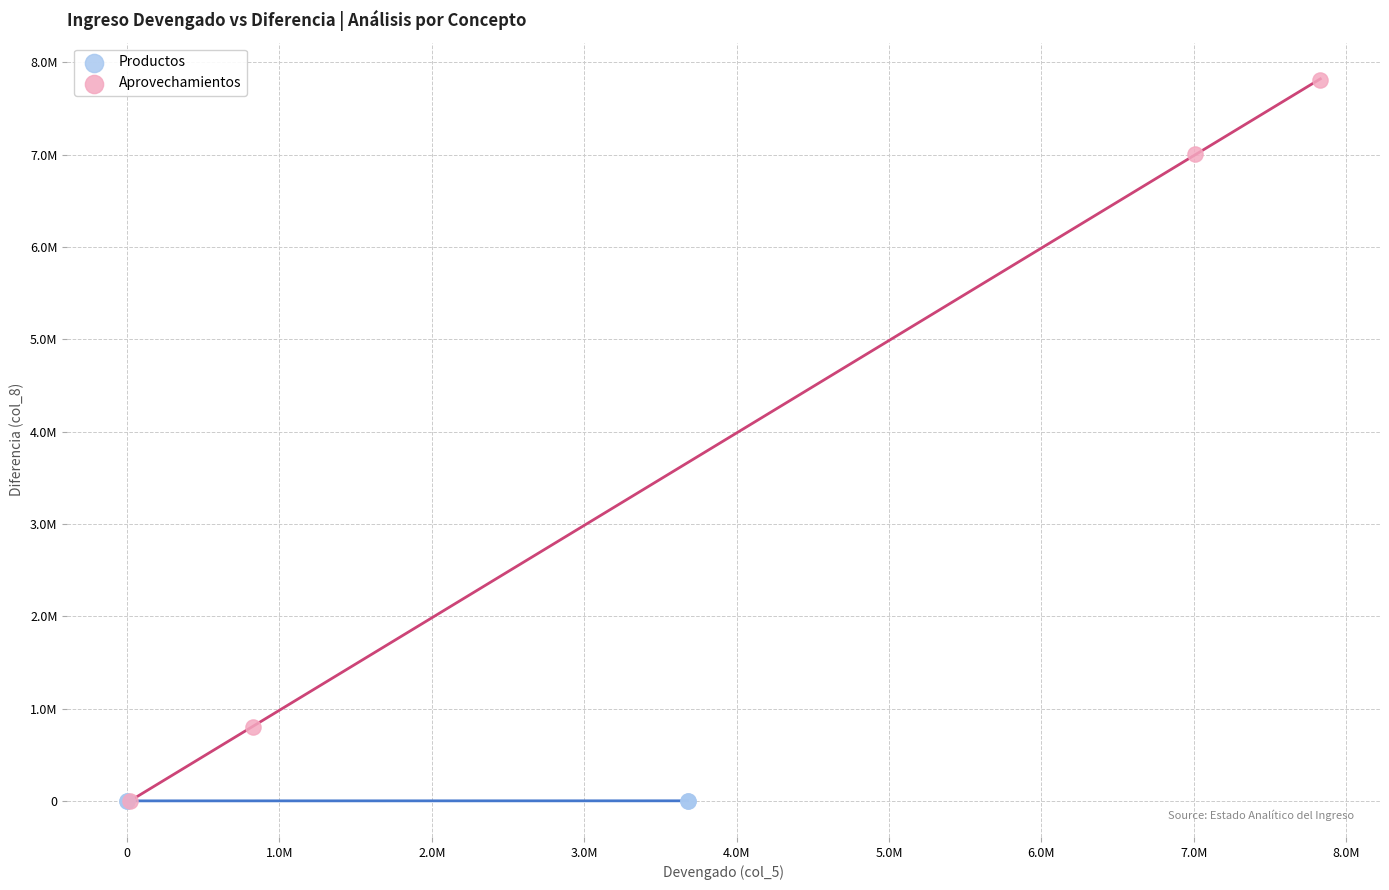

Which series reaches the maximum Y coordinate?

Aprovechamientos